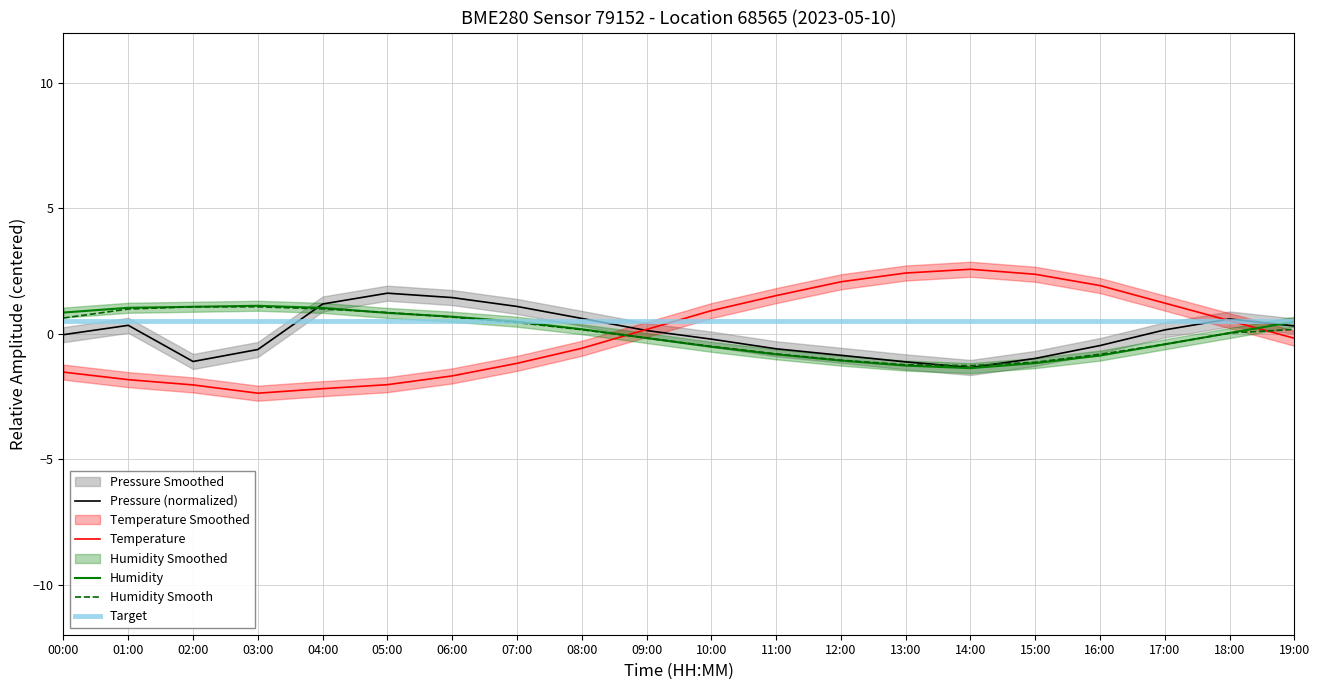

What is the difference between the maximum and second lowest values in the pressure series?

2.7